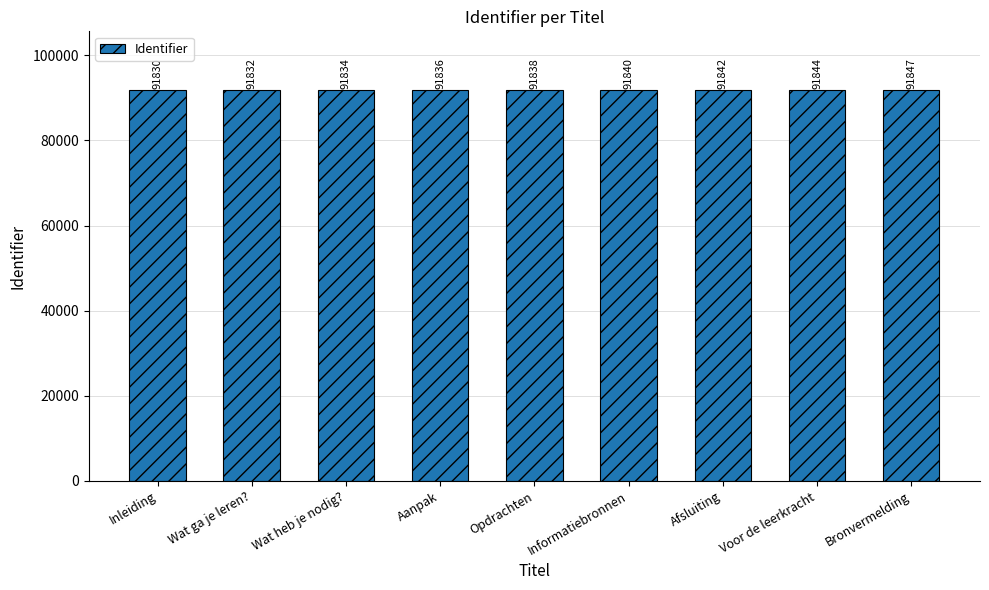

Is it true that the value at Bronvermelding is 91847?

True